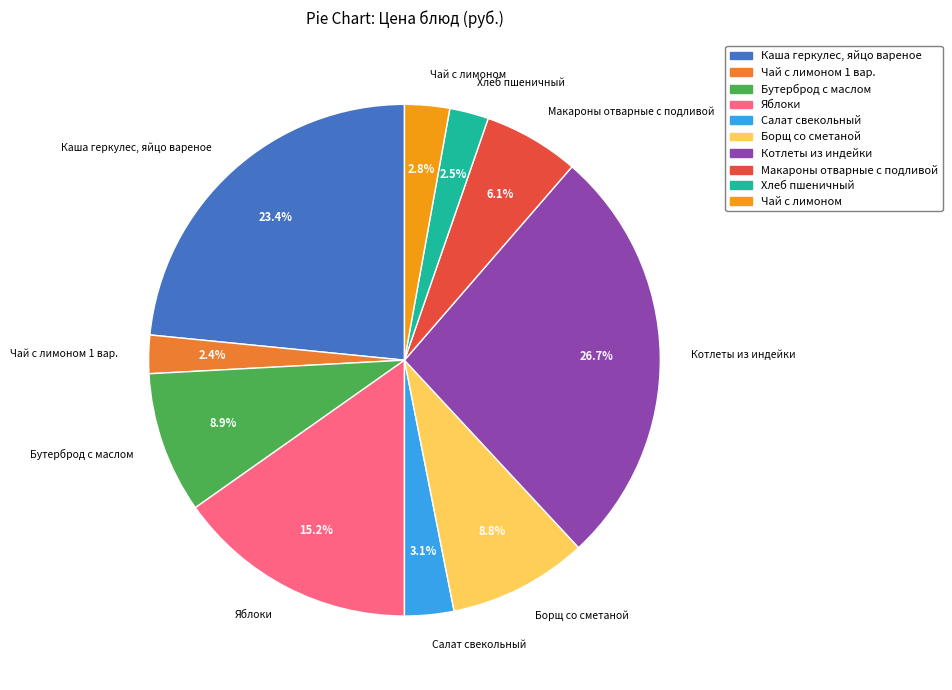

Approximately how many times larger is the value at Салат свекольный compared to Каша геркулес, яйцо вареное?

0.1